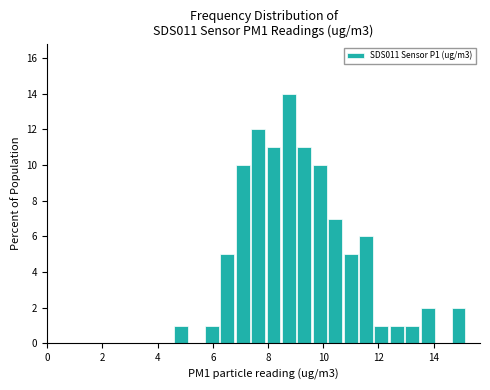

Read against the x-axis, roughly where is the centre of the tallest bar?

8.8